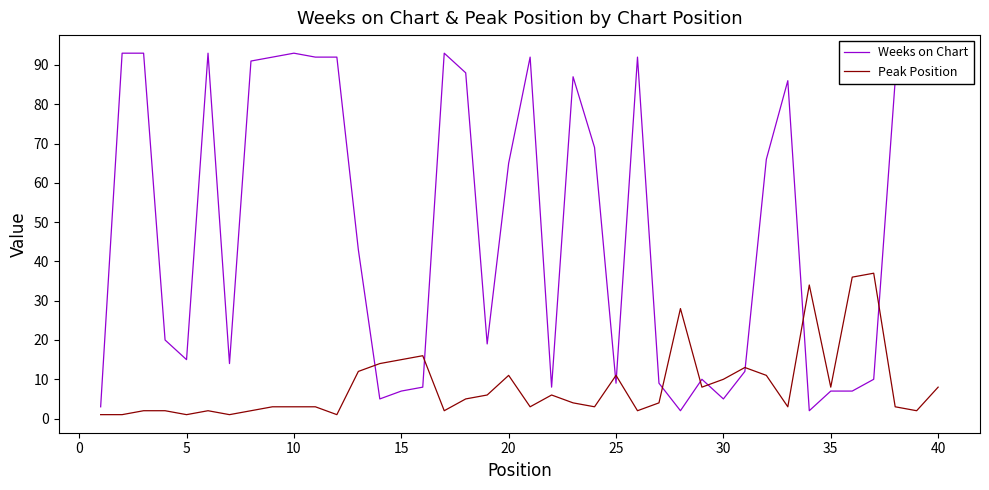

Which series has the largest total across all categories?

Weeks on Chart